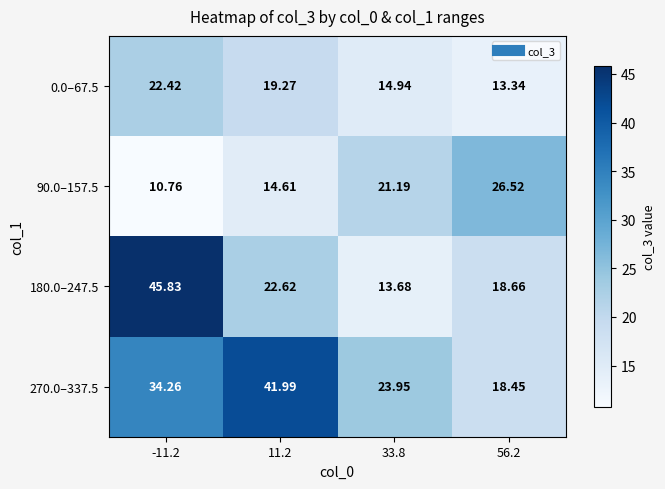

Is the value of 0.0–67.5 at -11.2 greater than the value of 270.0–337.5 at 11.2?

No